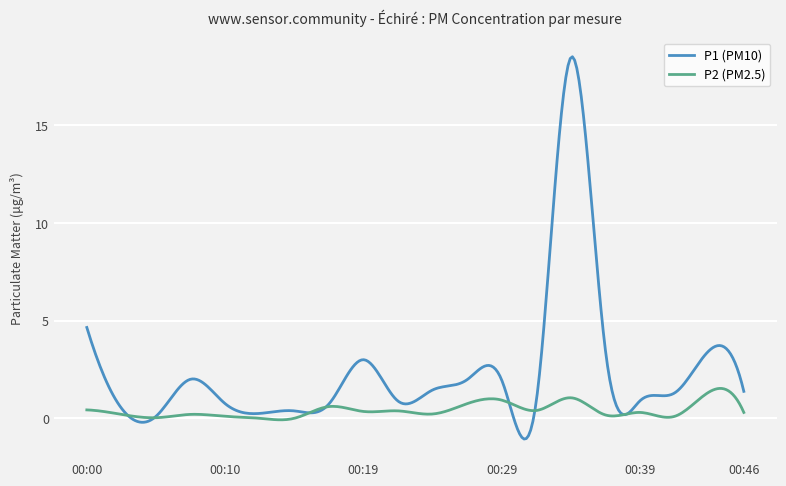

What are all the series names shown in the legend?

P1 (PM10), P2 (PM2.5)